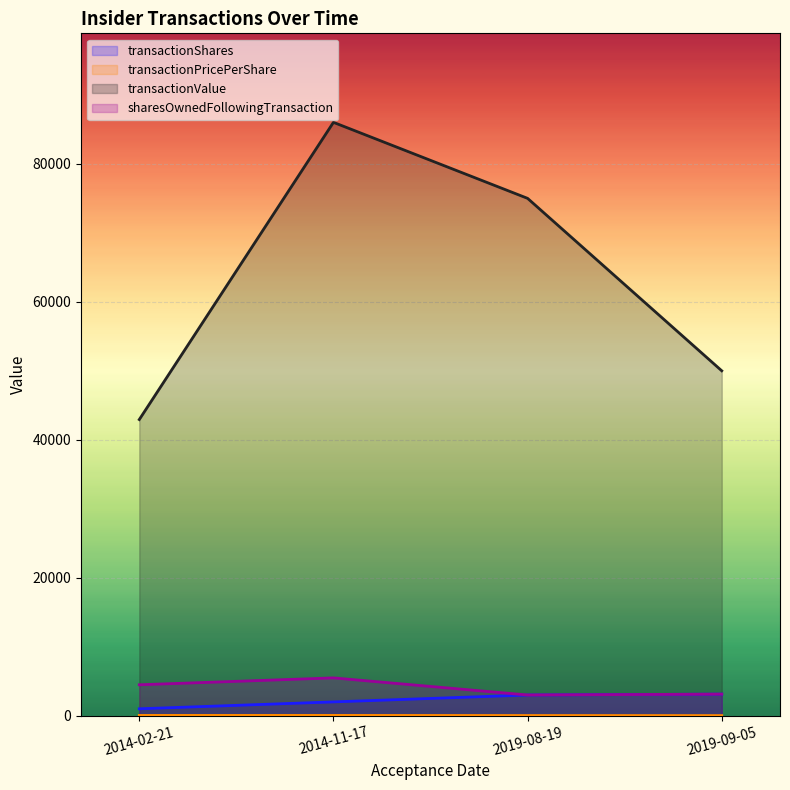

What is the total value across all series at 2014-11-17?

93544.0